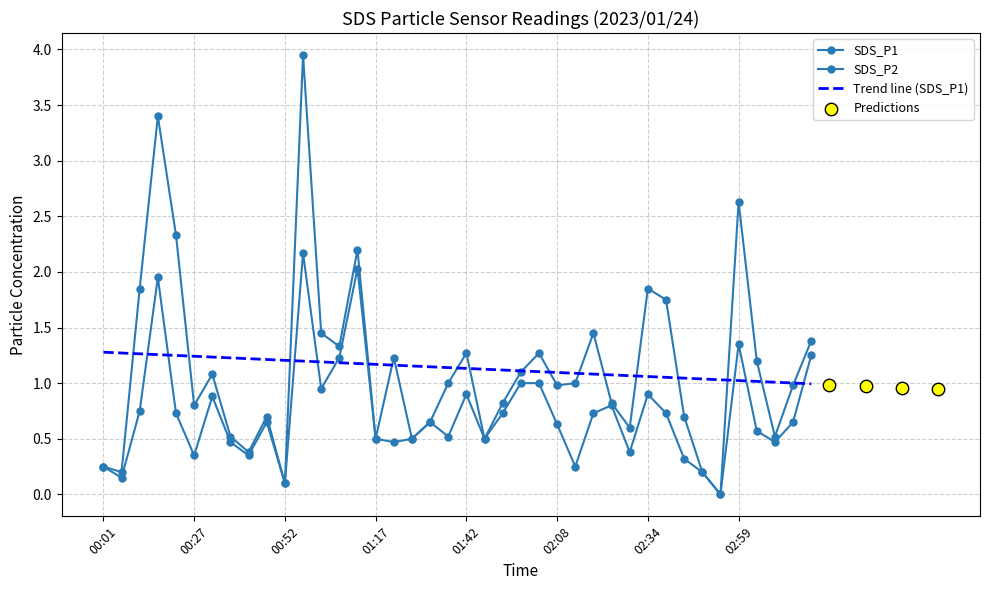

What are all the series names shown in the legend?

SDS_P1, SDS_P2